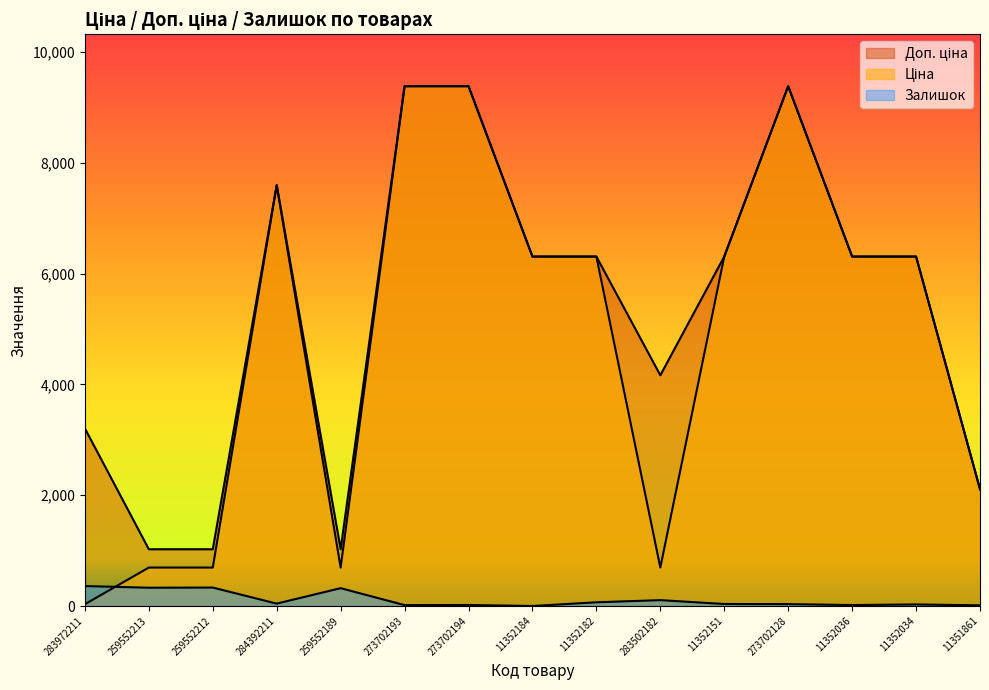

True or false: Залишок and Доп. ціна cross at least once.

False